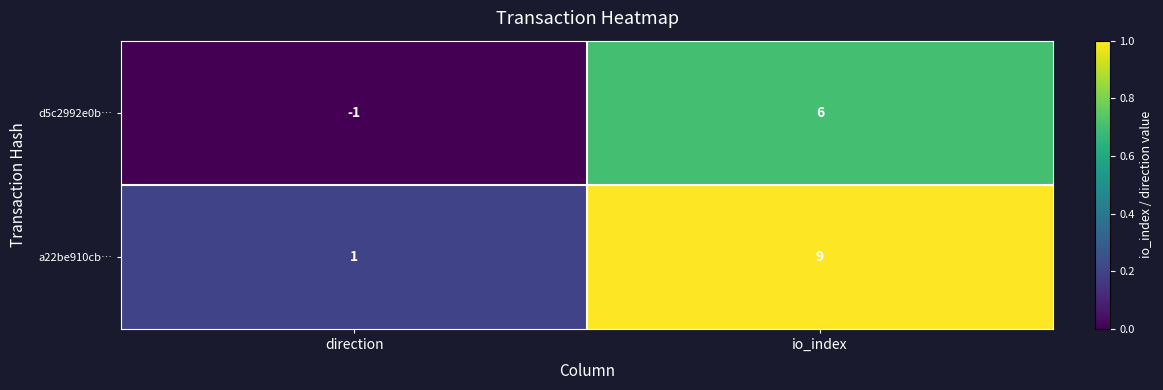

What is the total value across all series at io_index?

15